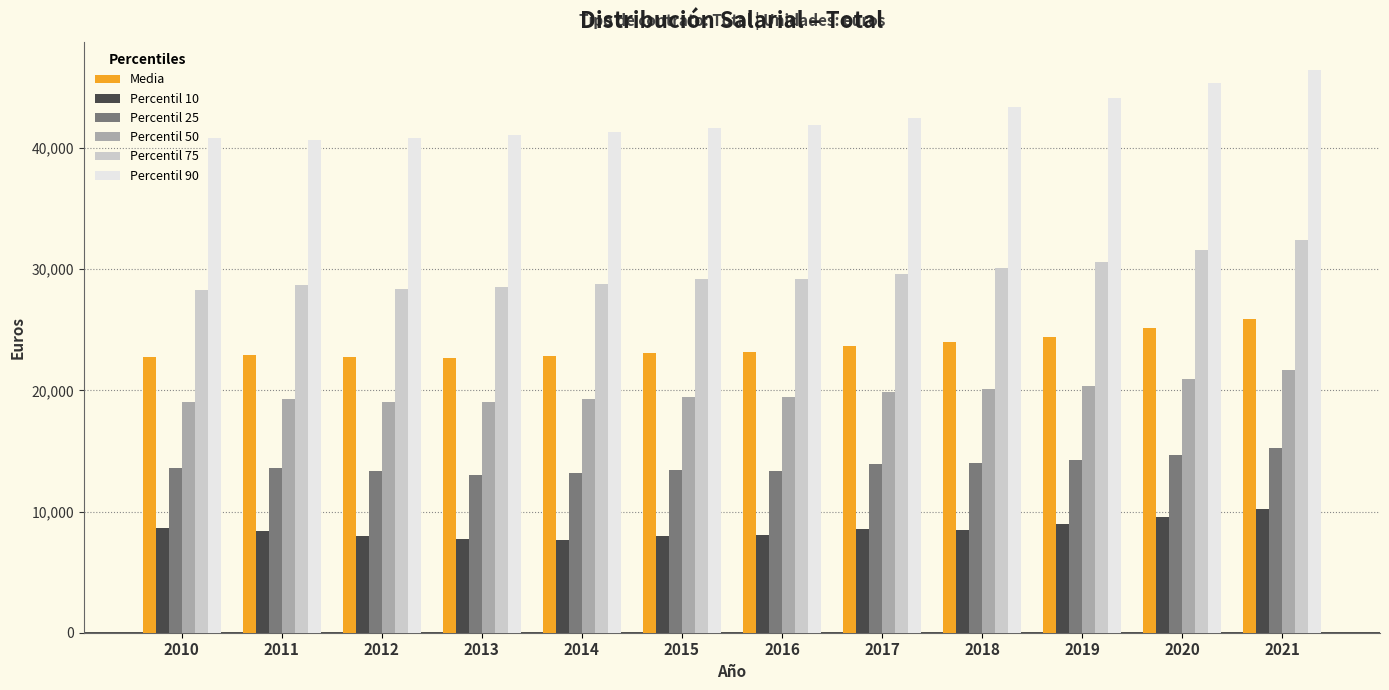

What is the average value of the Percentil 25 series?

13799.3